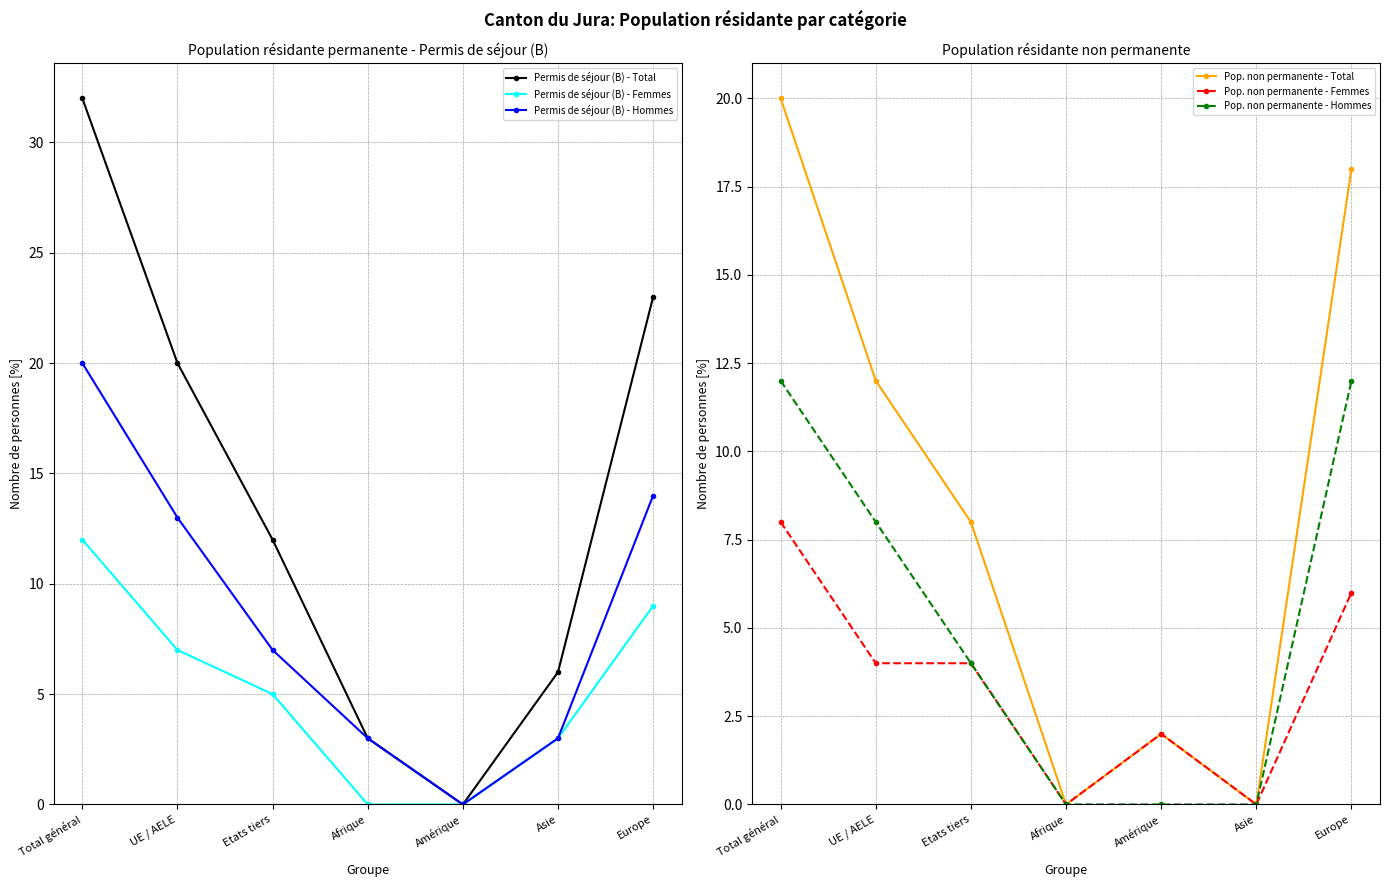

How many data points in Permis de séjour (B) - Total are above 12?

3